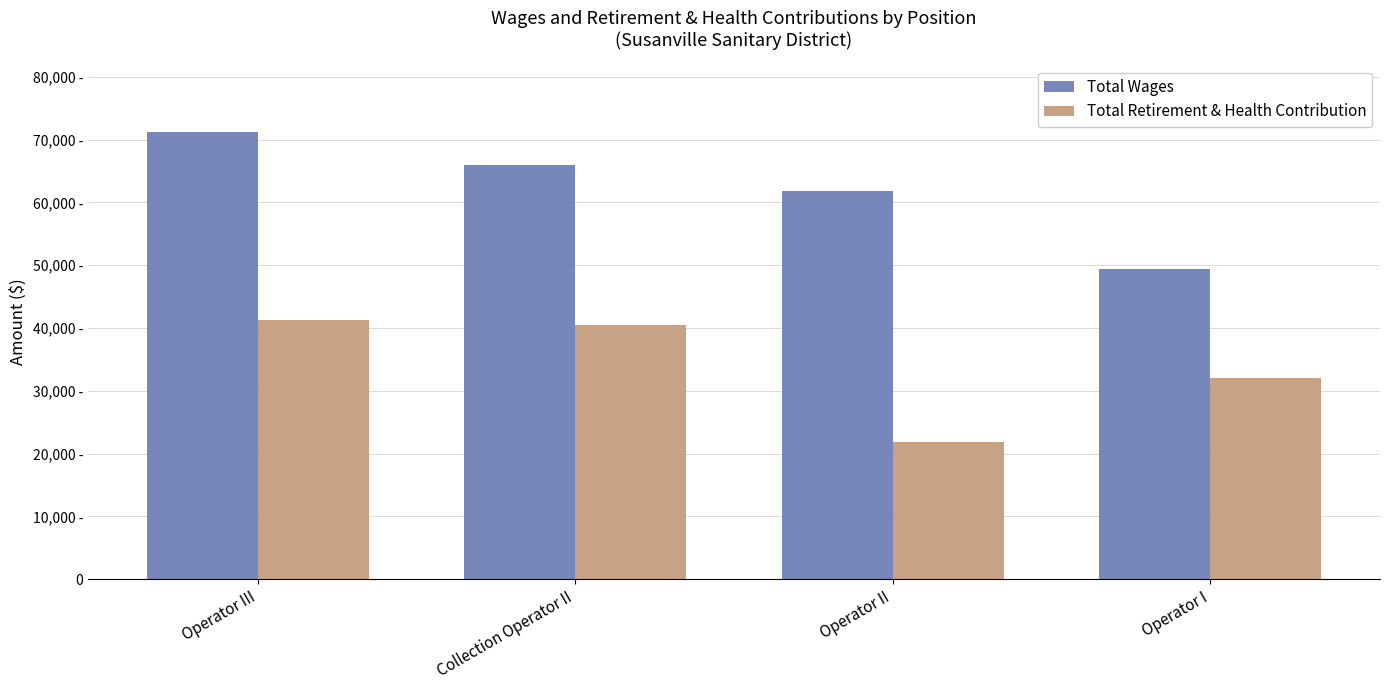

Which category has the highest value across all series?

Operator III